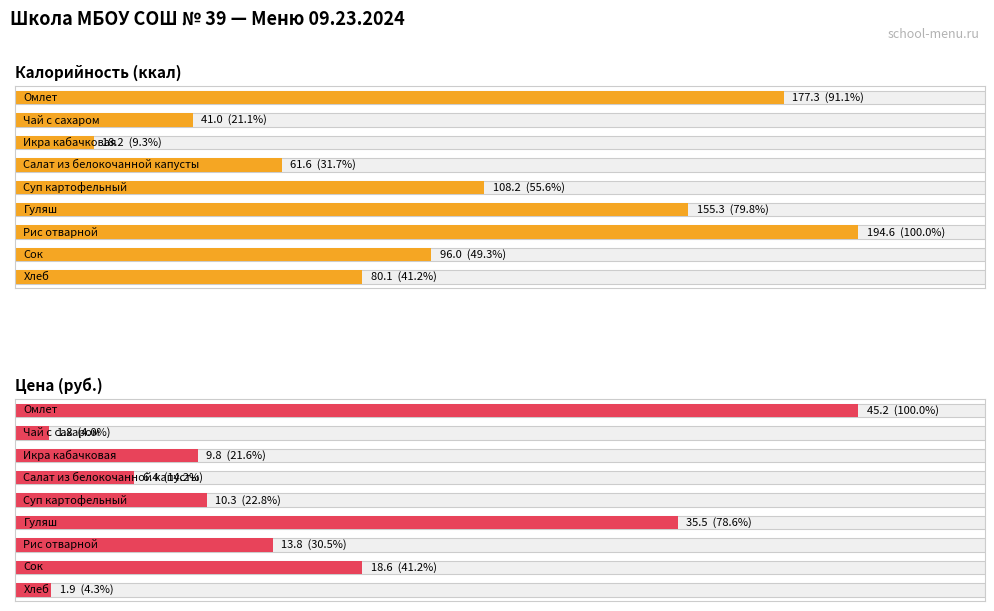

What is the maximum value for Калорийность (ккал)?

194.6